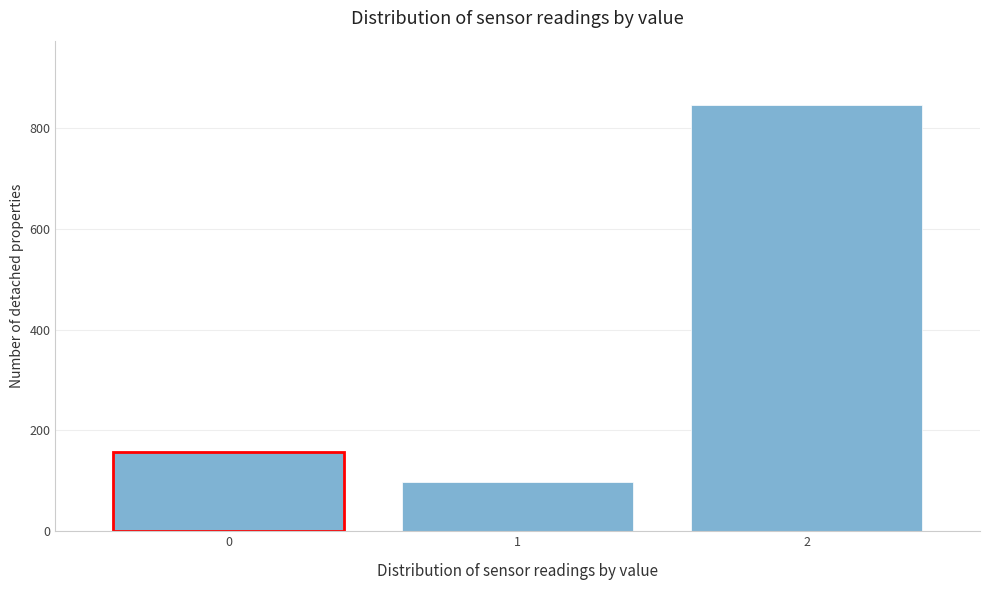

Reading left to right, what are all the values shown in this chart?

158	98	846